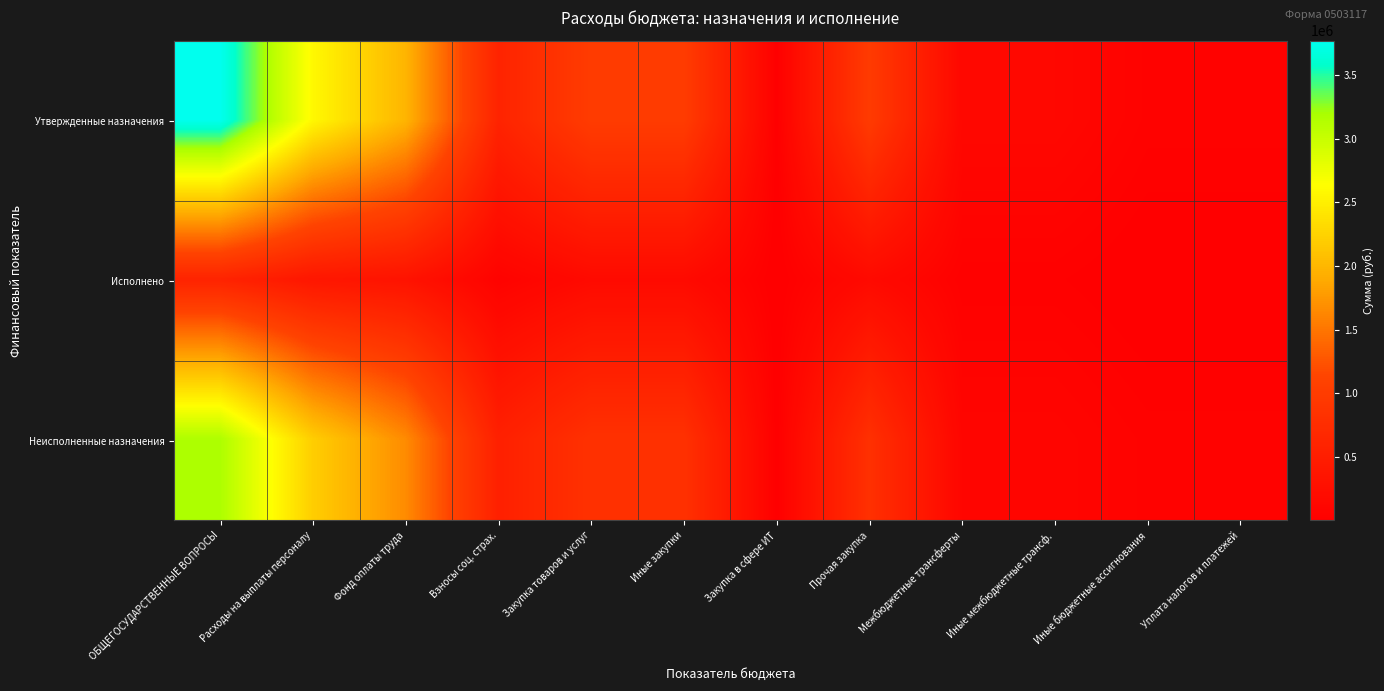

At how many categories does at least one series exceed 47305?

11